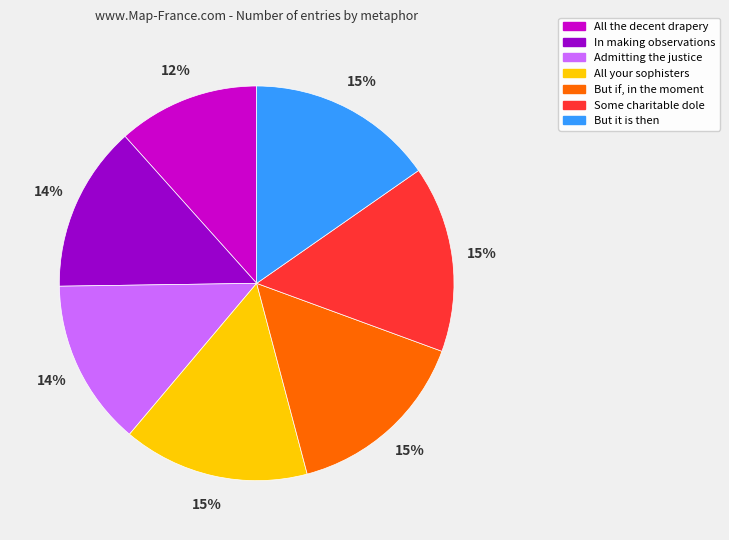

Between All the decent drapery and Admitting the justice, which is larger?

Admitting the justice